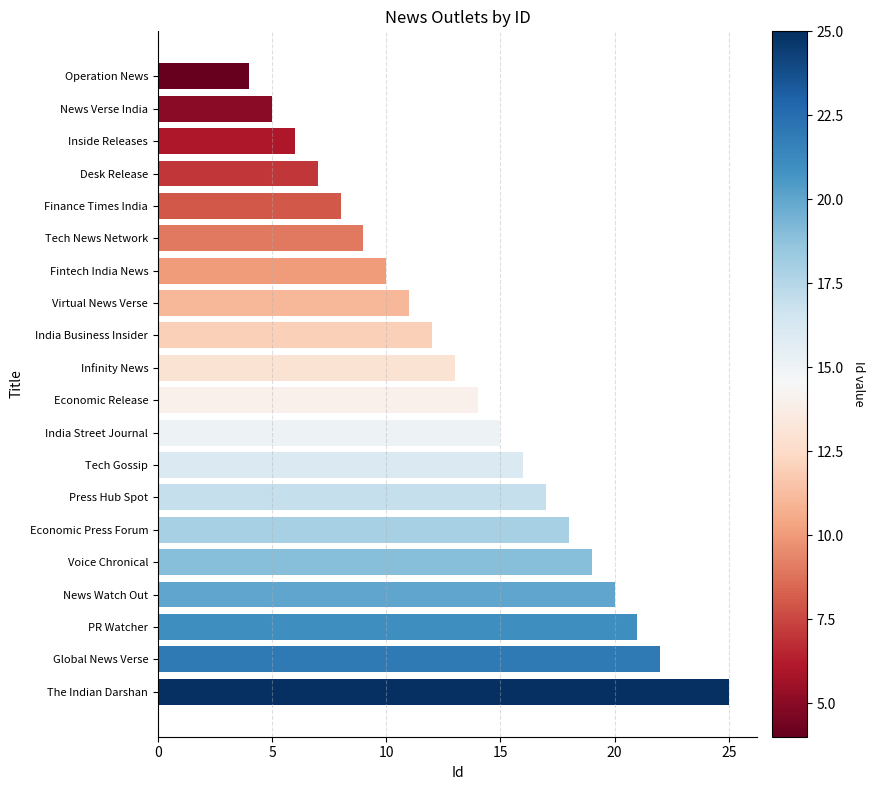

True or false: the data shows 3 at Fintech India News.

False